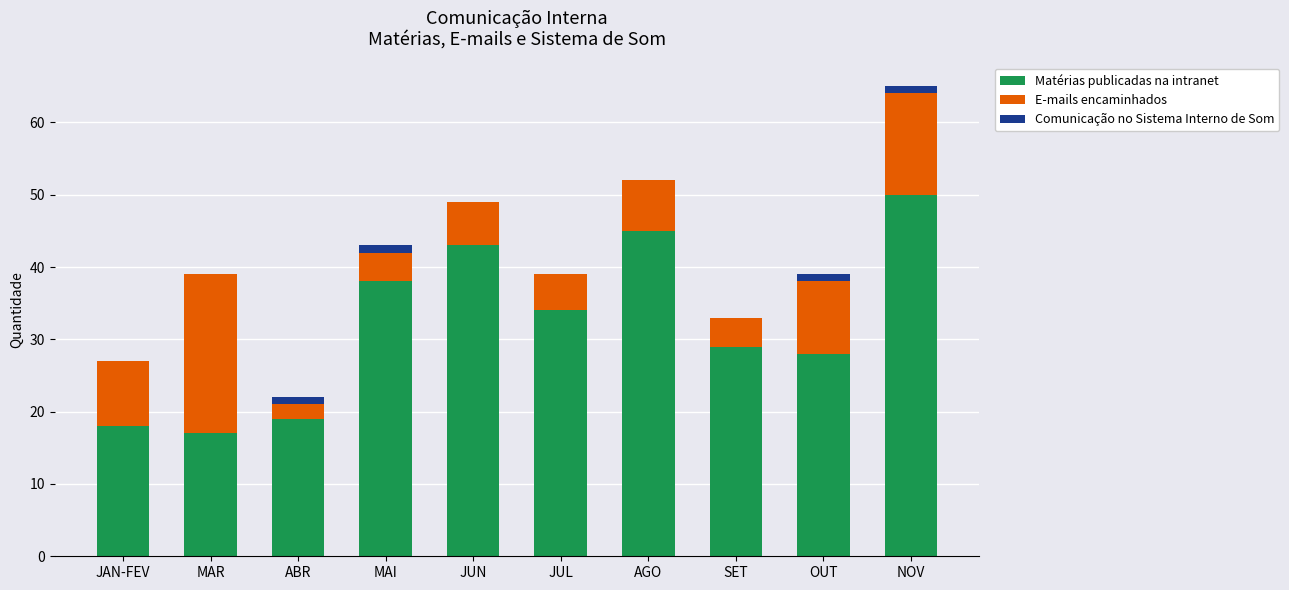

How many distinct data groups are displayed?

3